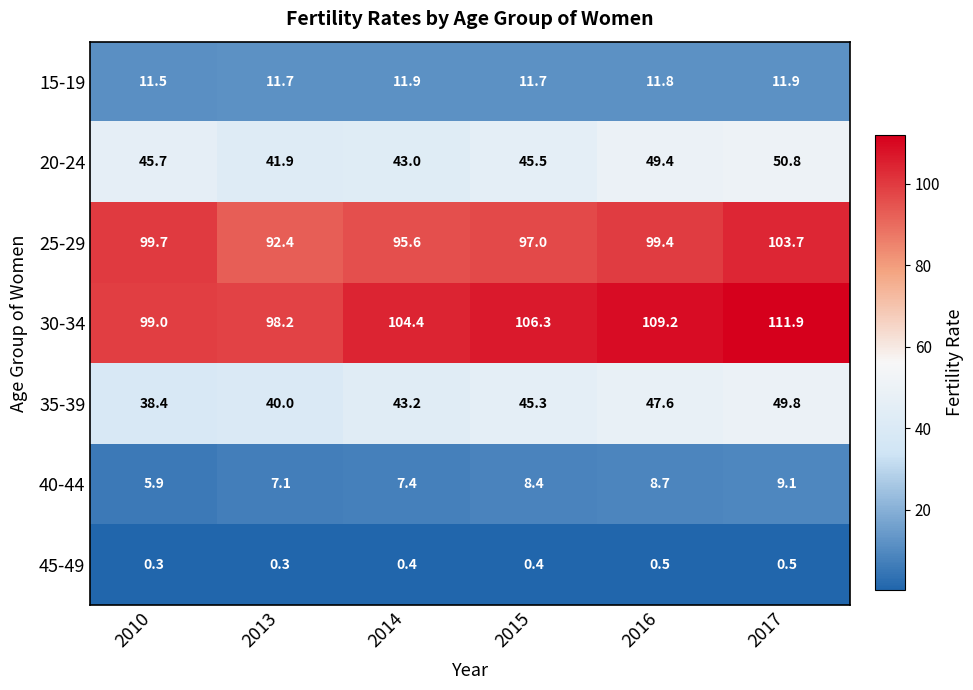

Which series has the largest total across all categories?

30-34